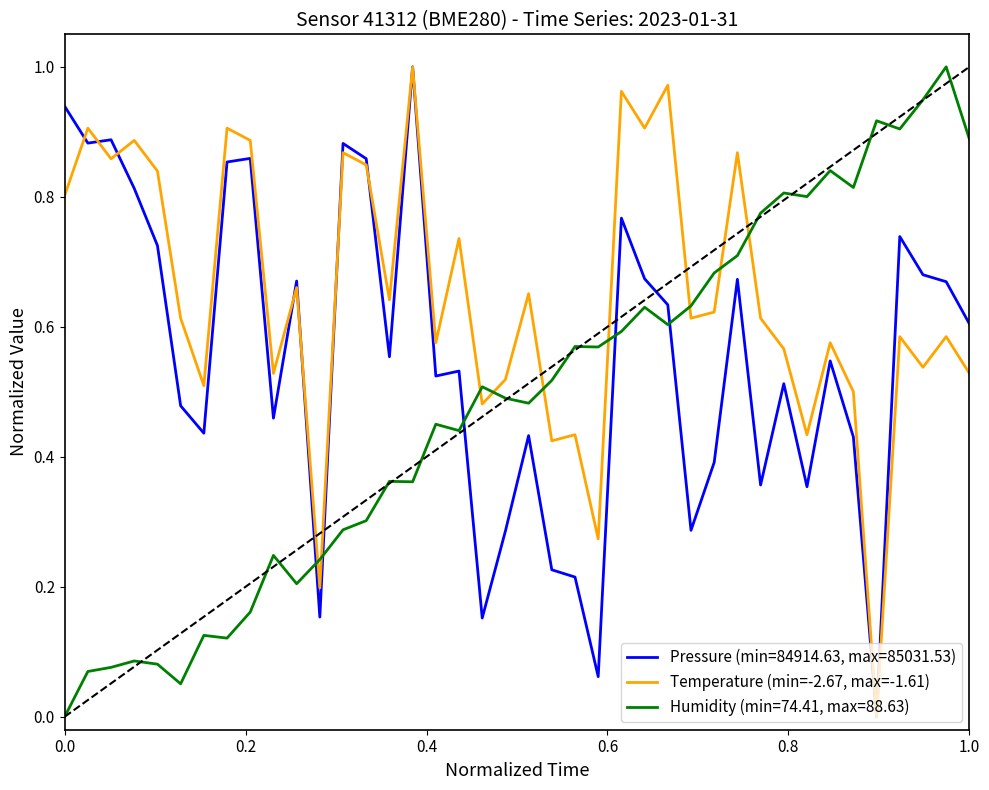

How many lines are shown in the chart?

3